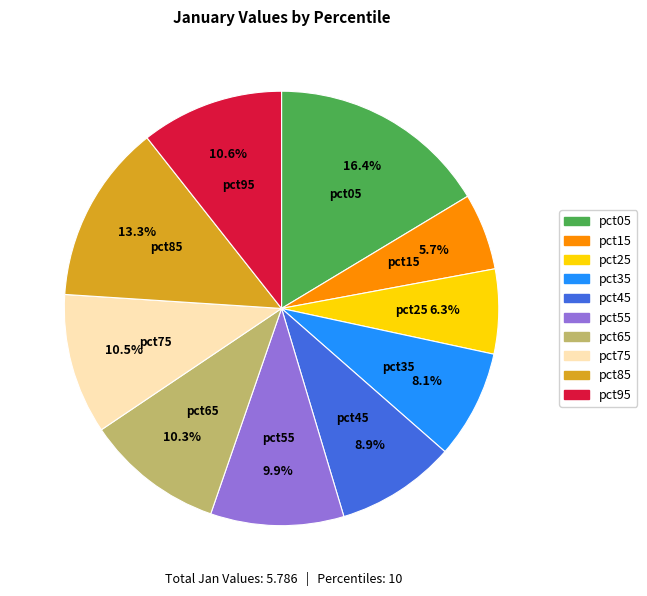

The pct45 slice represents 9% of the pie. True or false?

True